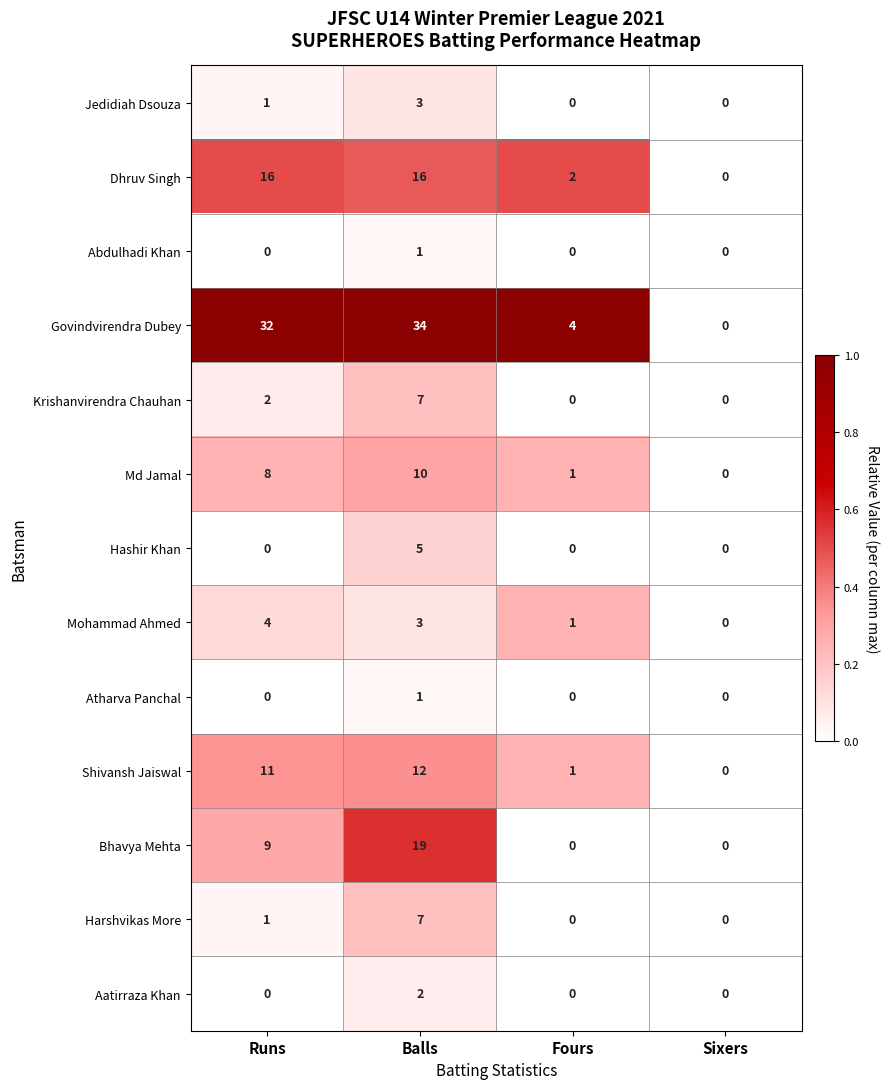

Which series has the largest total across all categories?

Govindvirendra Dubey